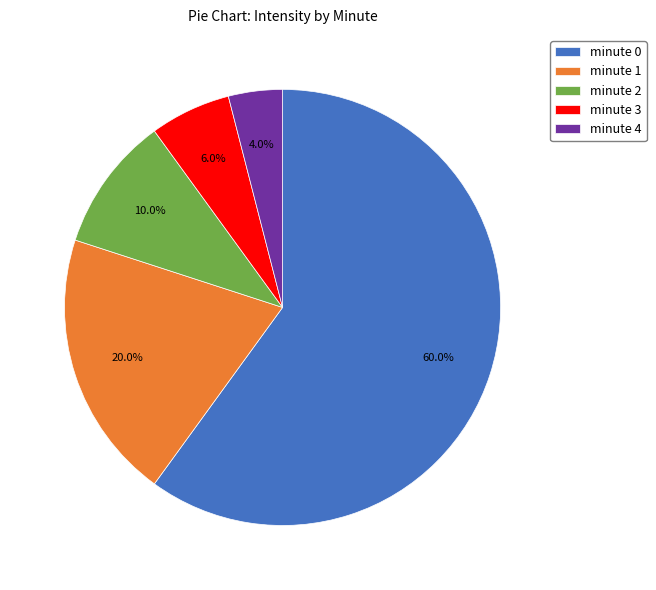

To the nearest percent, what is the difference between the minute 2 and minute 4 slice percentages?

6%